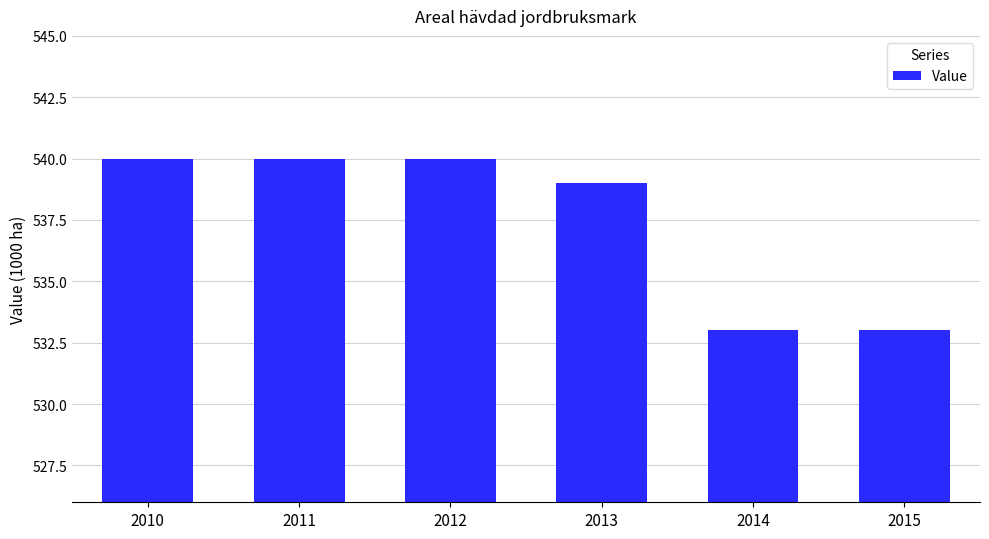

Are the bars horizontal?

No